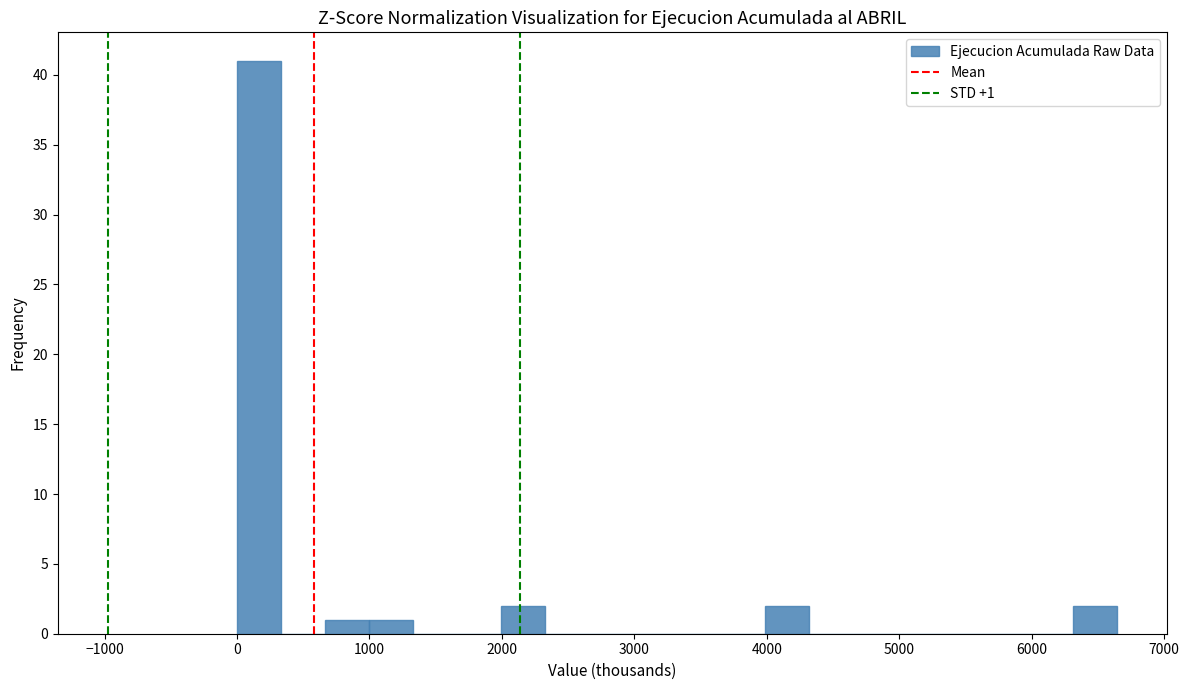

Read against the x-axis, roughly where is the centre of the tallest bar?

200